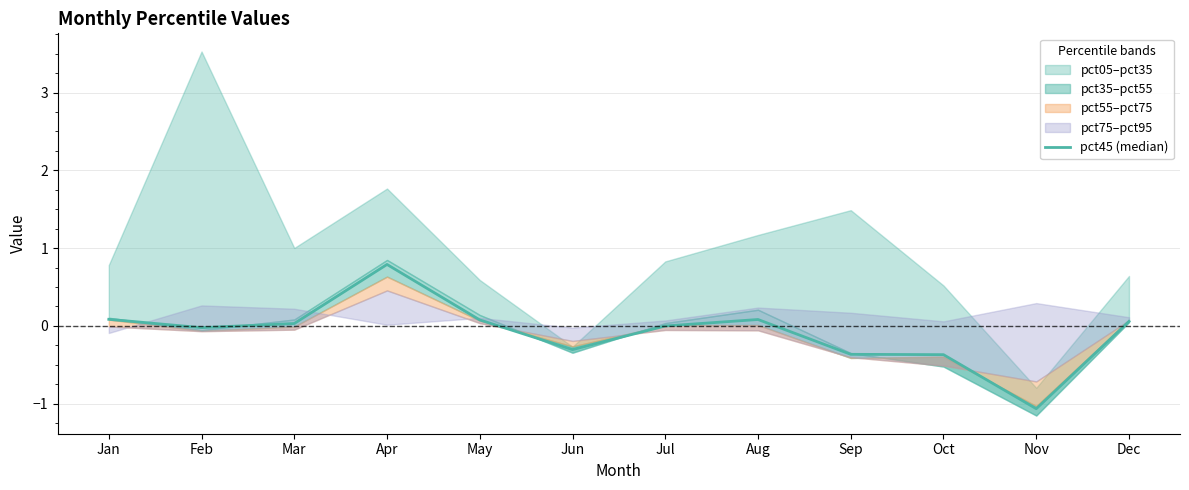

How many lines are shown in the chart?

1